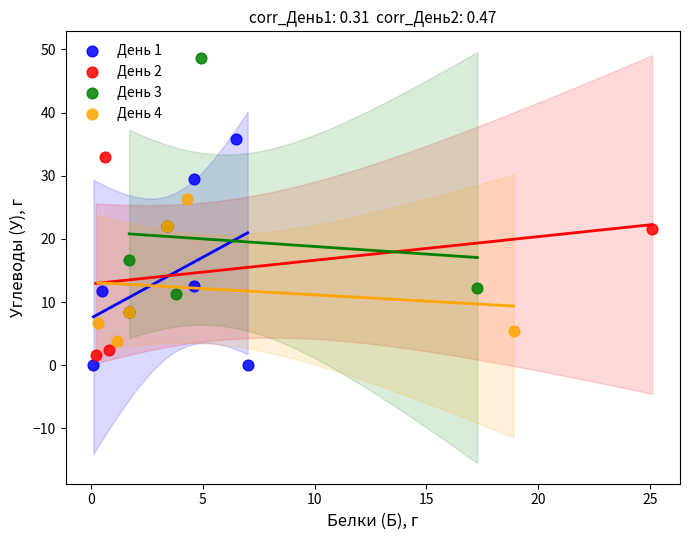

Which series reaches the maximum Y coordinate?

День 3